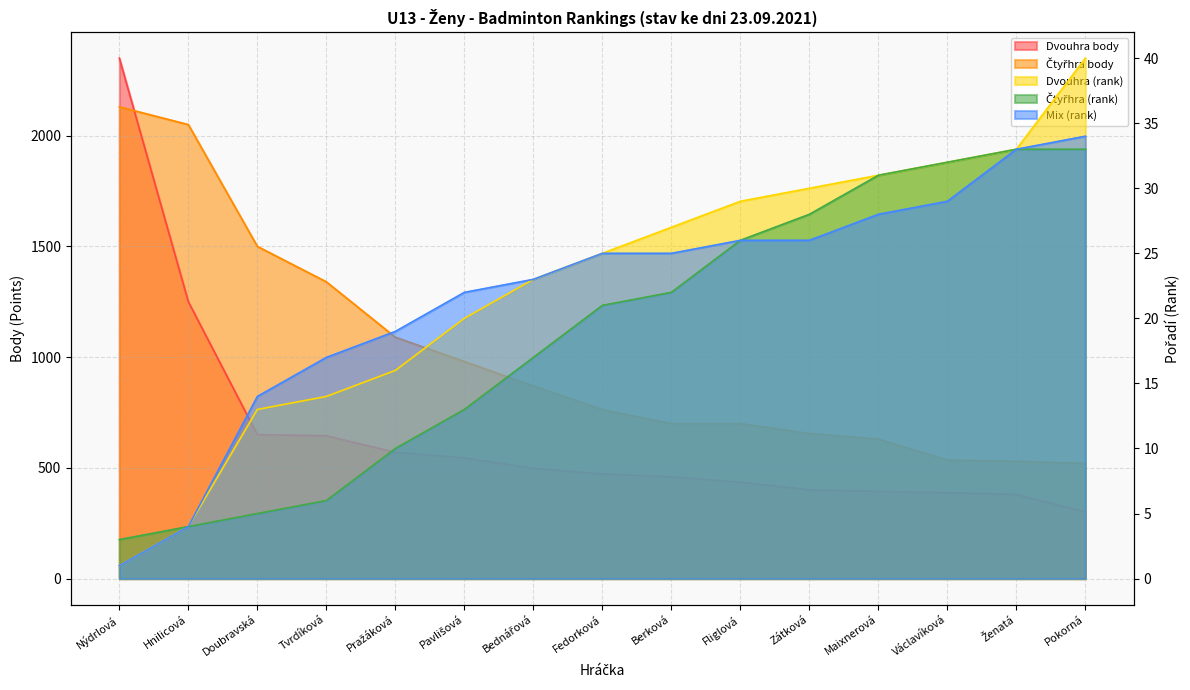

What is the label of the 6th point from the left?

Pavlišová